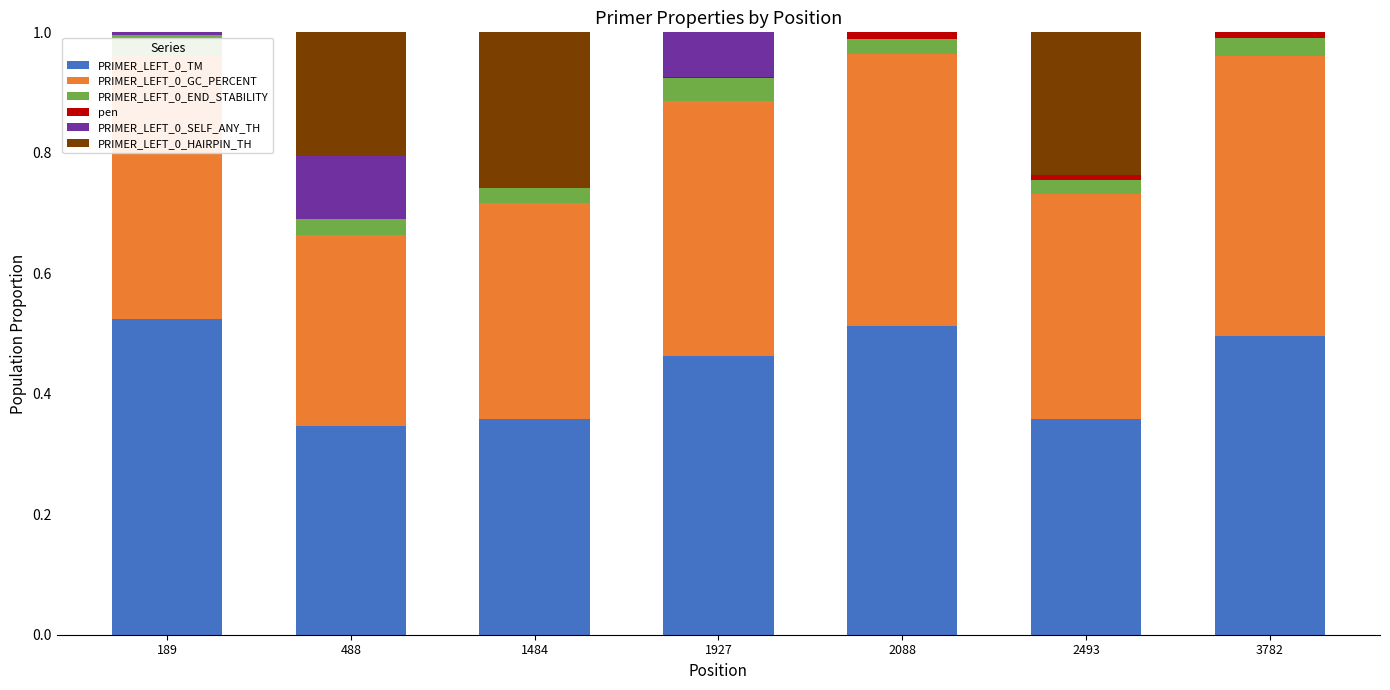

What is the sum of all PRIMER_LEFT_0_TM values?

3.1